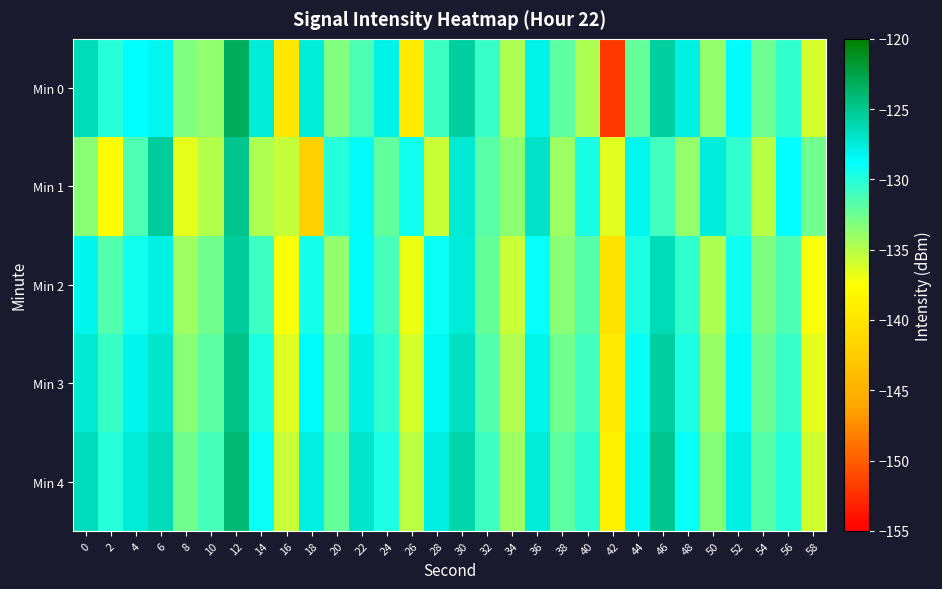

What is the spread (max minus min) of values at 24?

4.2